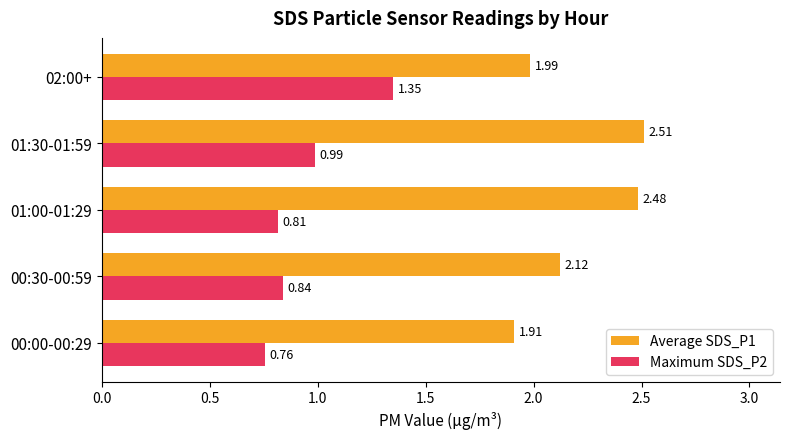

What is the difference between the highest and lowest values at 00:30-00:59?

1.3